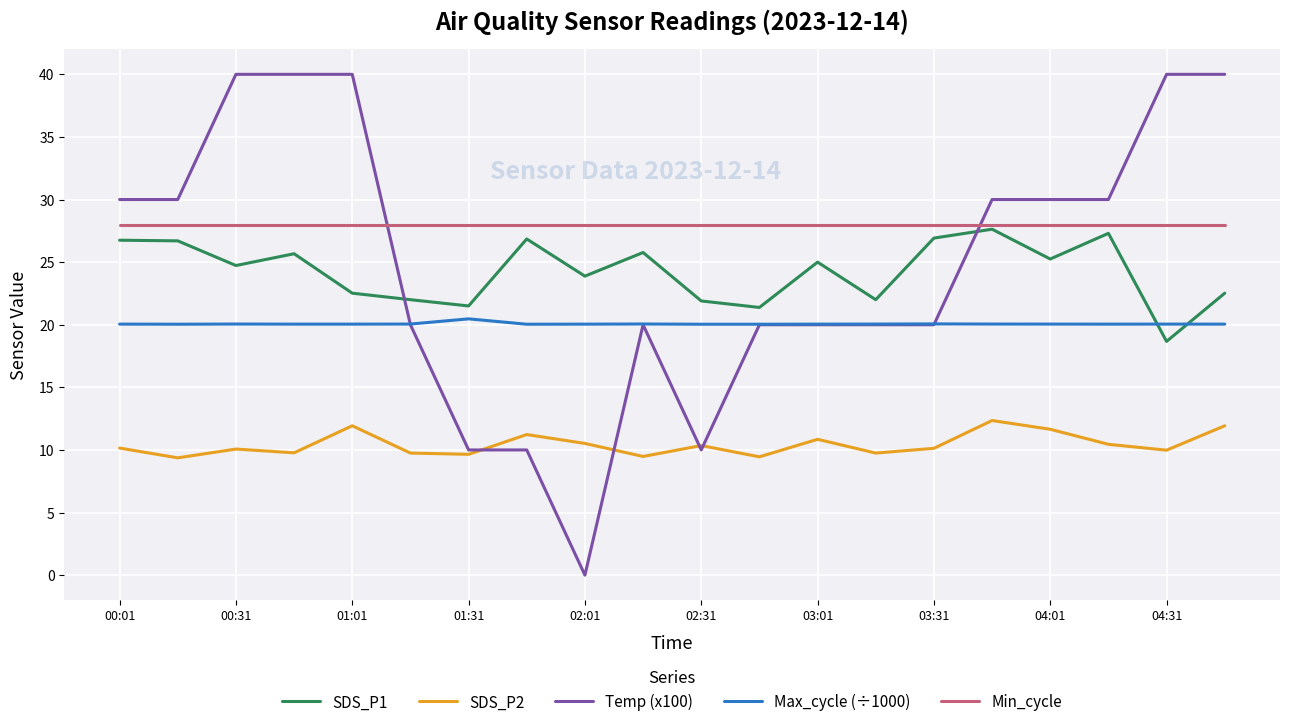

How many lines are shown in the chart?

5